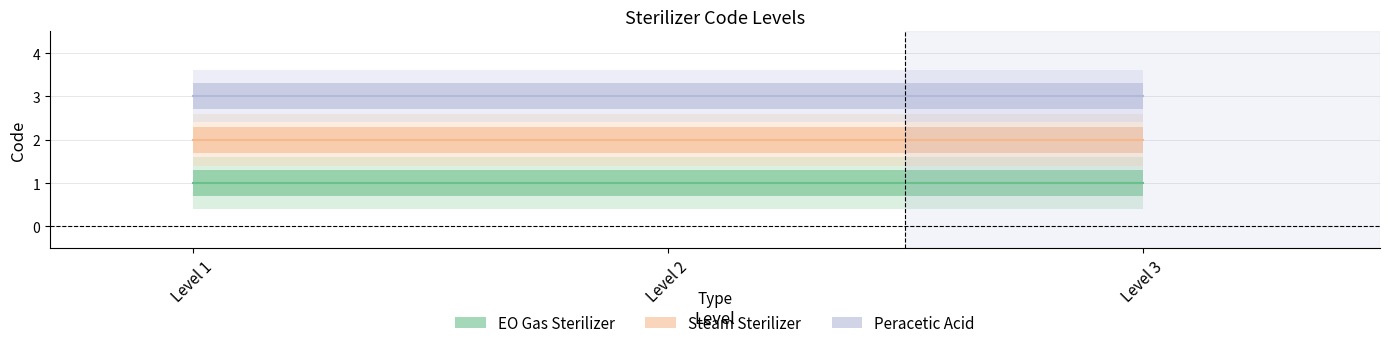

What is the value of the Steam Sterilizer point at the 1st from the left?

2